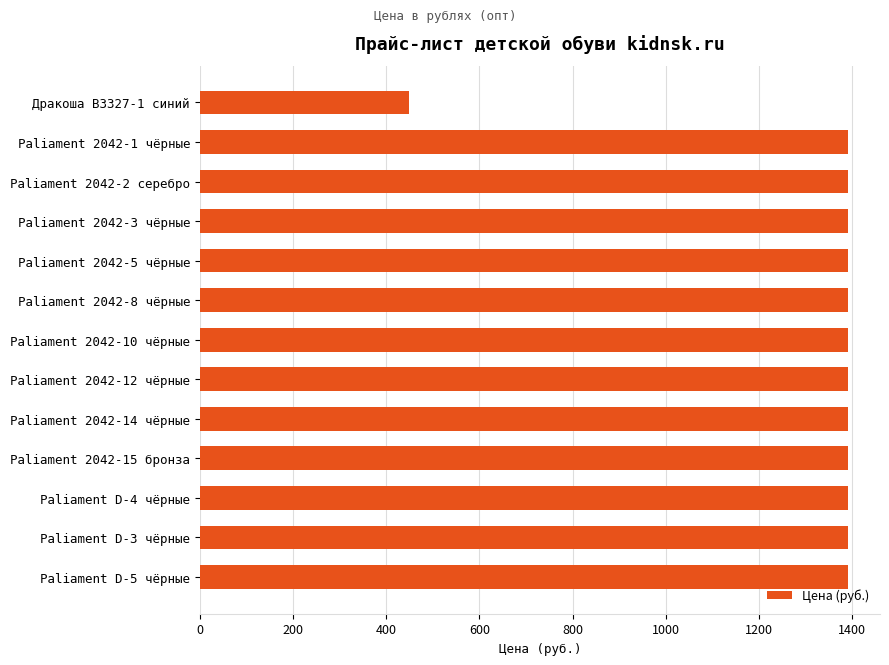

What is the average value?

1318